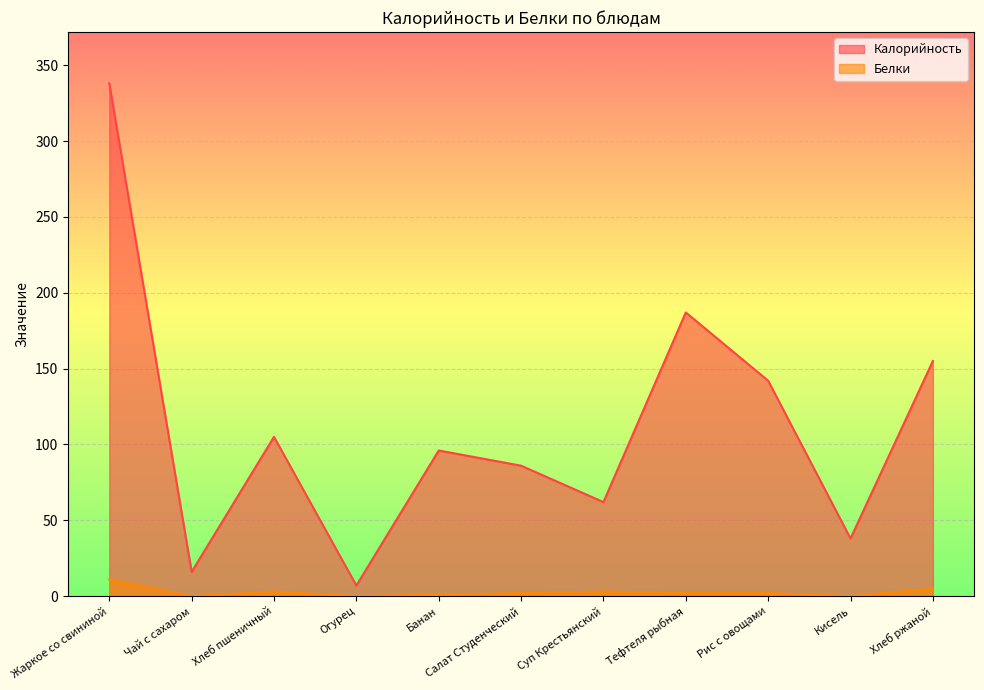

What is the label of the 10th point from the right?

Чай с сахаром